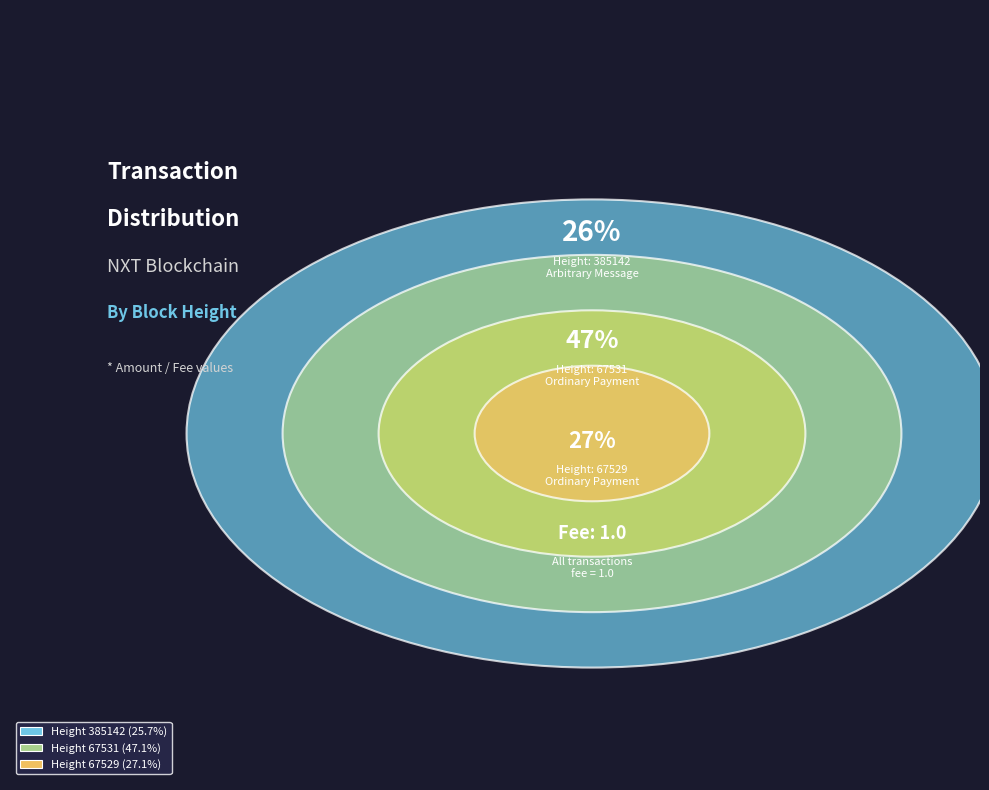

Which has a higher value, 67529 or 67531?

67531